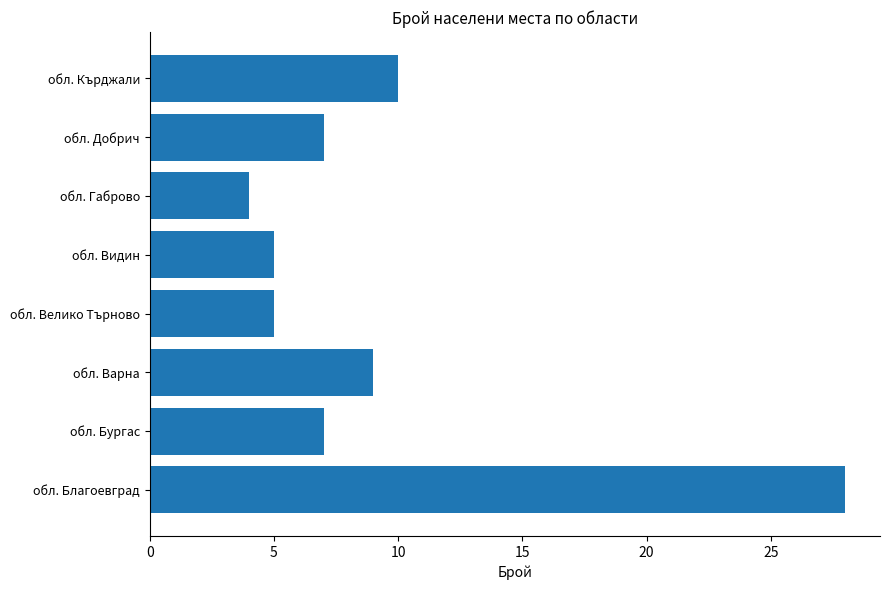

What is the sum of all values?

75